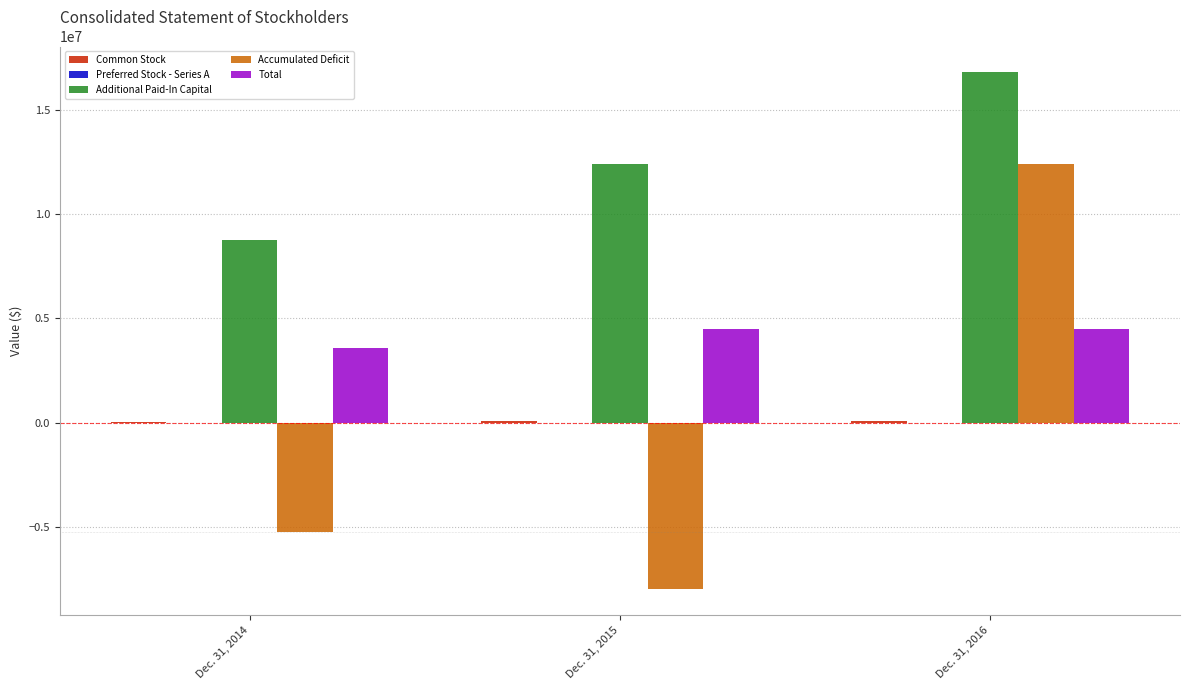

What is the maximum value shown in the chart?

16803120